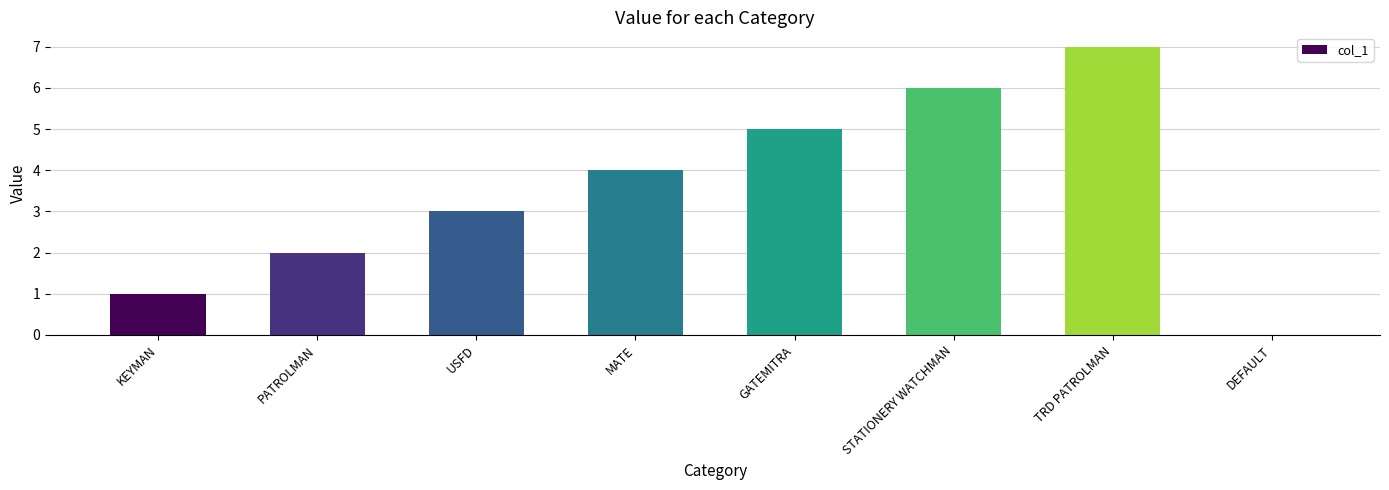

Which label corresponds to the largest value in the chart?

TRD PATROLMAN